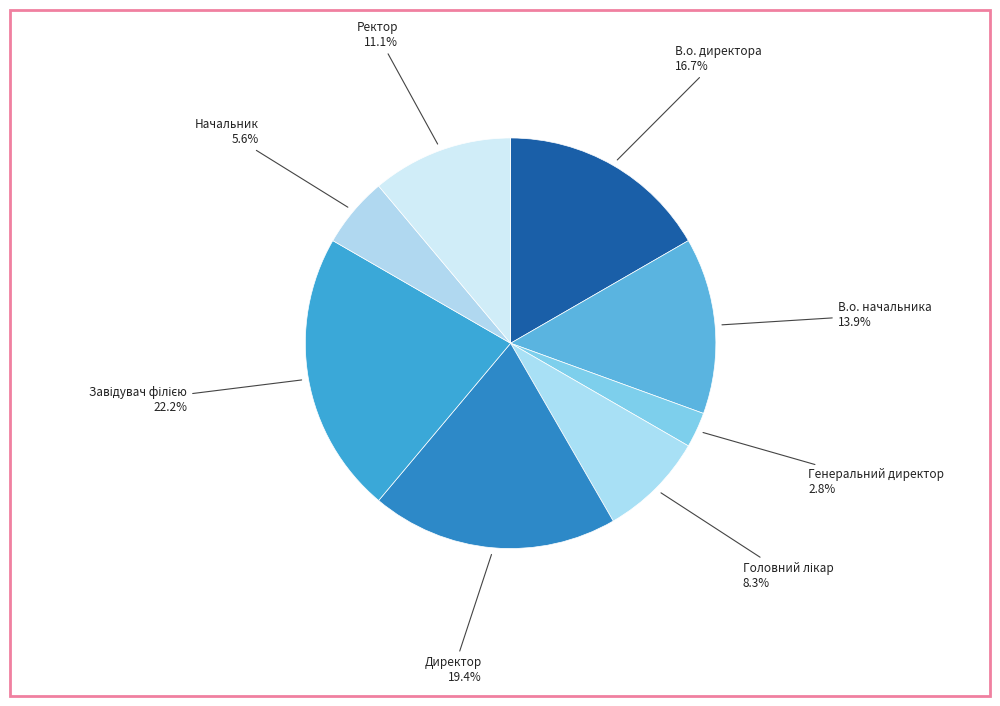

Is В.о. директора the majority of the pie?

No